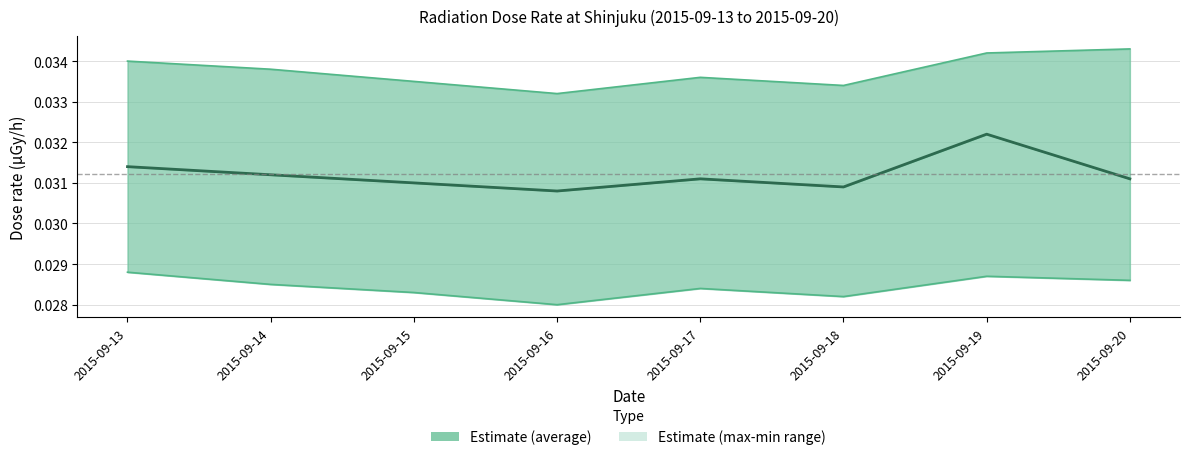

Is this an area chart (filled region under the line)?

No